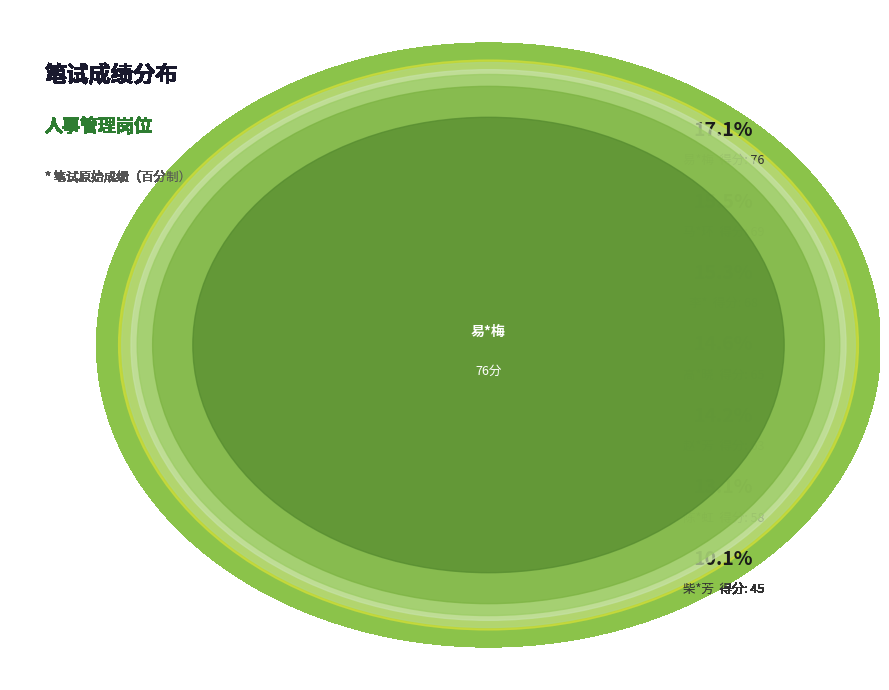

Which slice is the largest?

易*梅